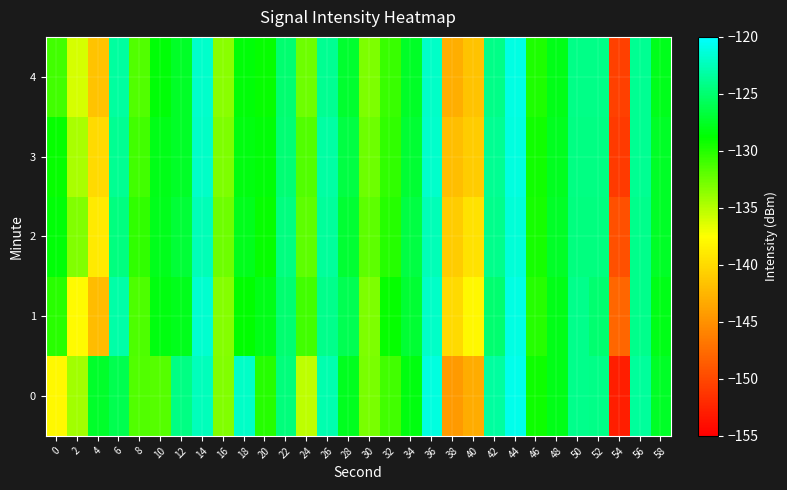

Between 42 and 56, which series saw the biggest shift?

1